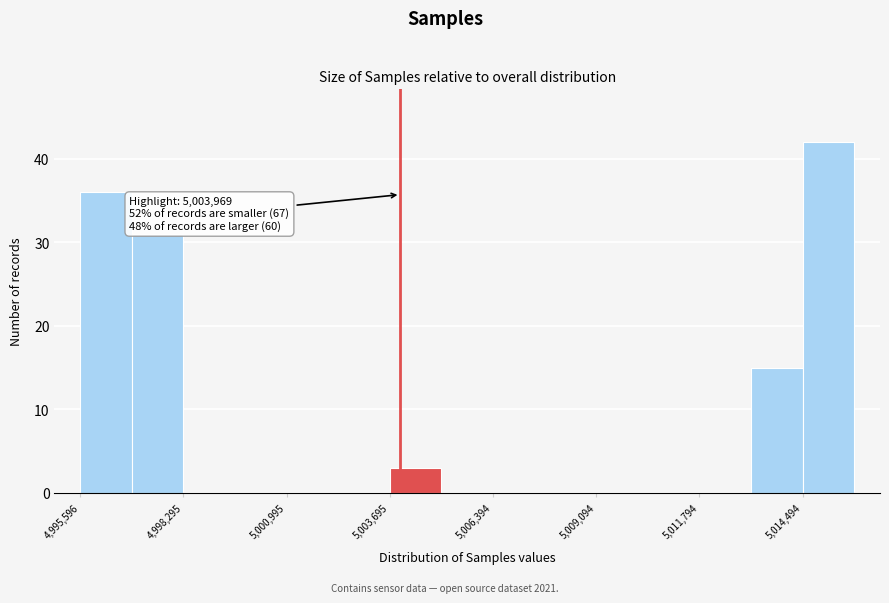

Around what value on the x-axis is the tallest bar? Give the approximate position of its centre, as read against the axis.

5015000